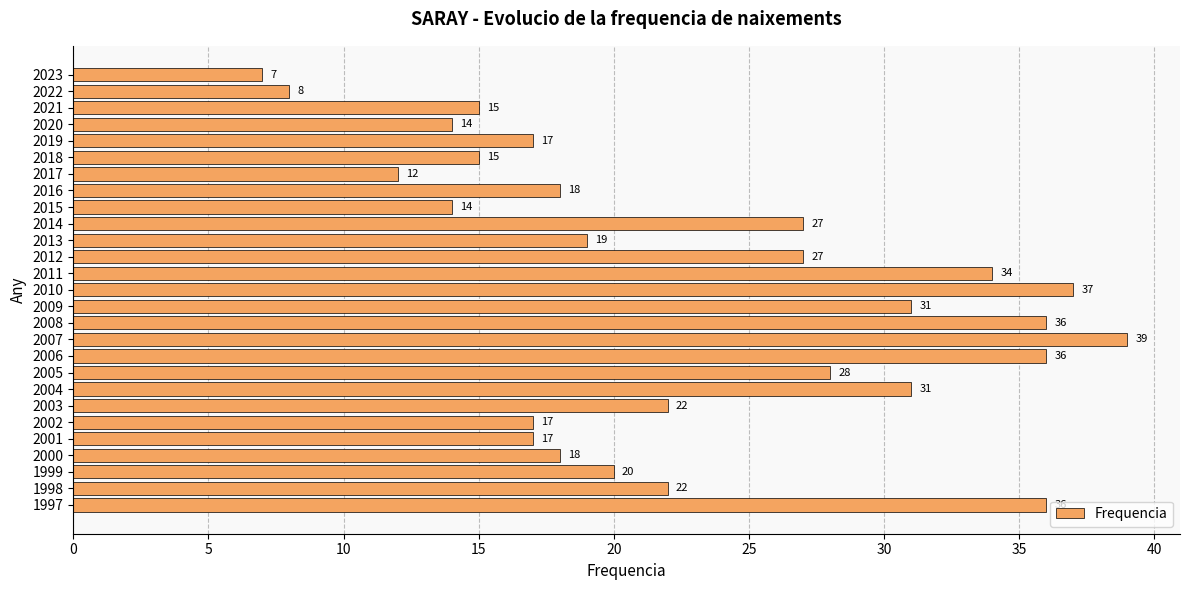

What is the change in value from 2009 to 1997?

+5